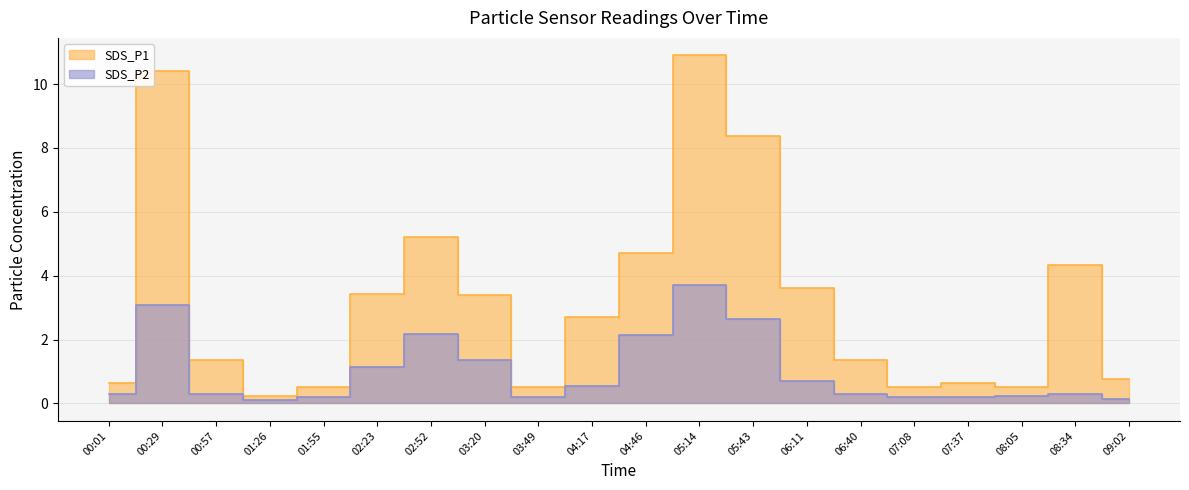

Is it true that SDS_P1 equals 0.4 at 01:55?

False